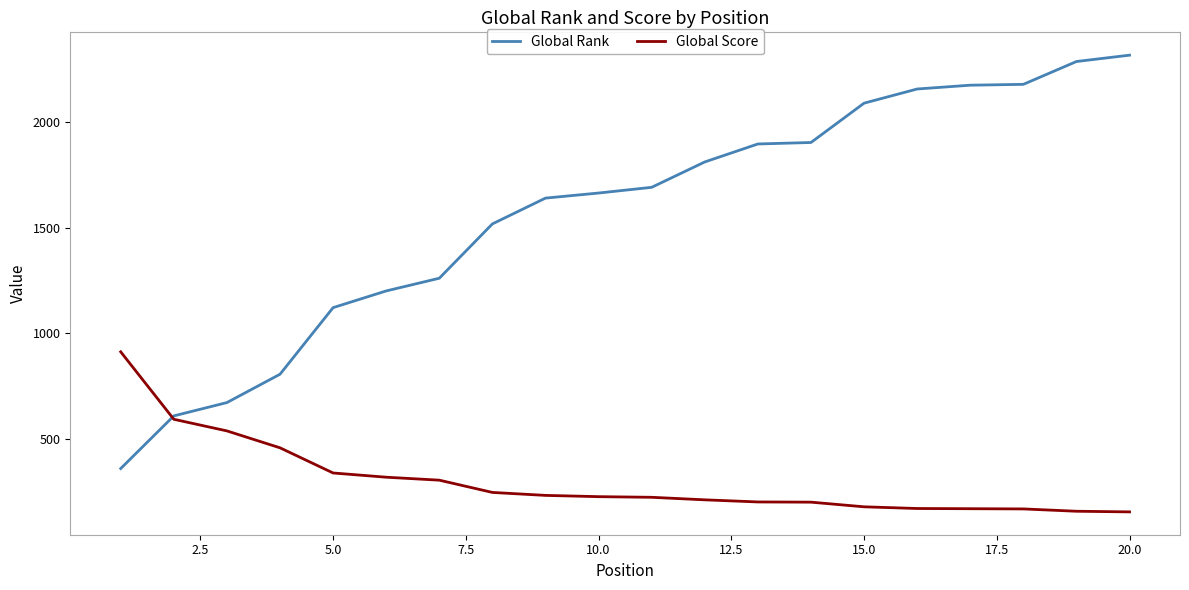

List the series in order of their overall mean, lowest first.

Global Score, Global Rank